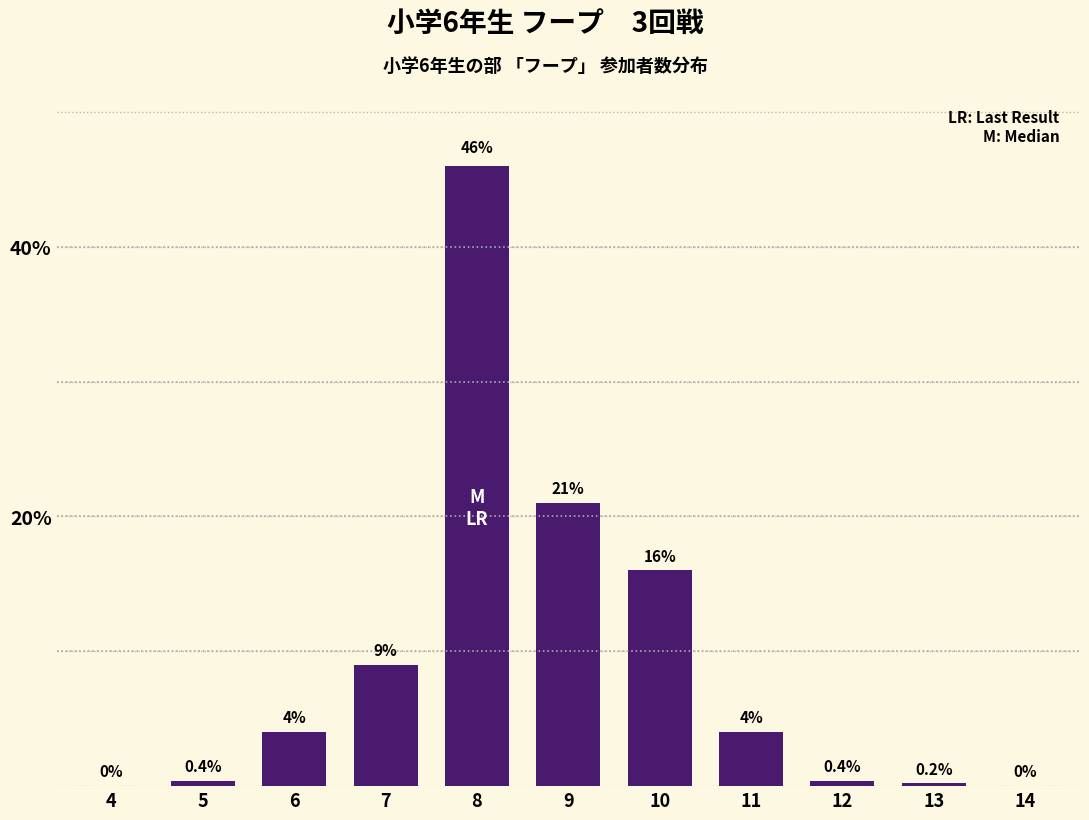

Reading right to left, list all the values displayed in this chart.

14=0.0	13=0.2	12=0.4	11=4.0	10=16.0	9=21.0	8=46.0	7=9.0	6=4.0	5=0.4	4=0.0